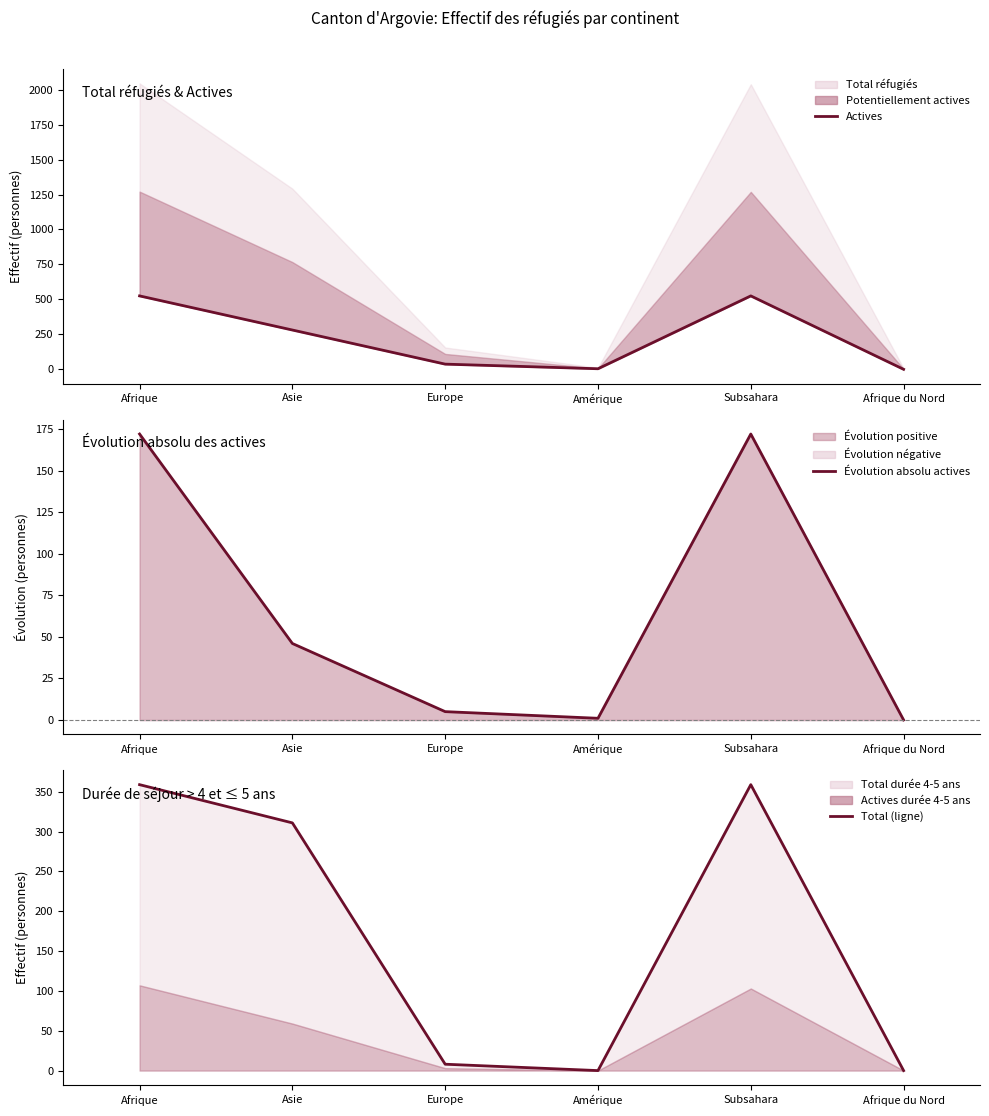

Is the value of Total durée > 4-5 ans (ligne) at Afrique greater than the value of Personnes actives at Amérique?

Yes